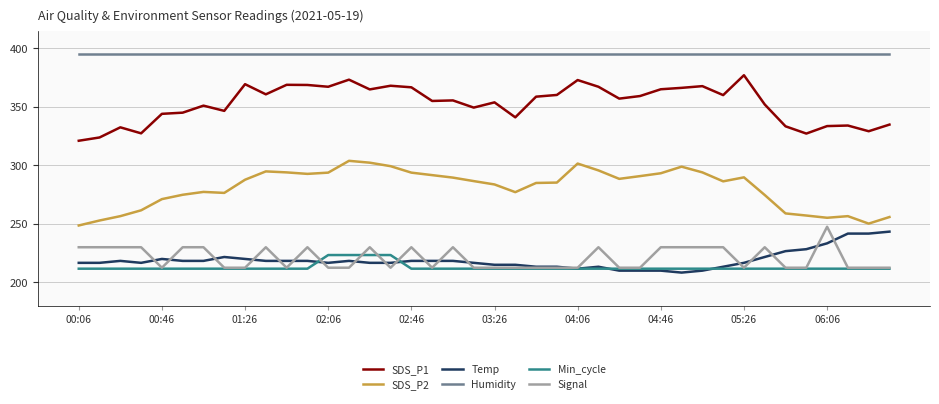

Is this an area chart (filled region under the line)?

No